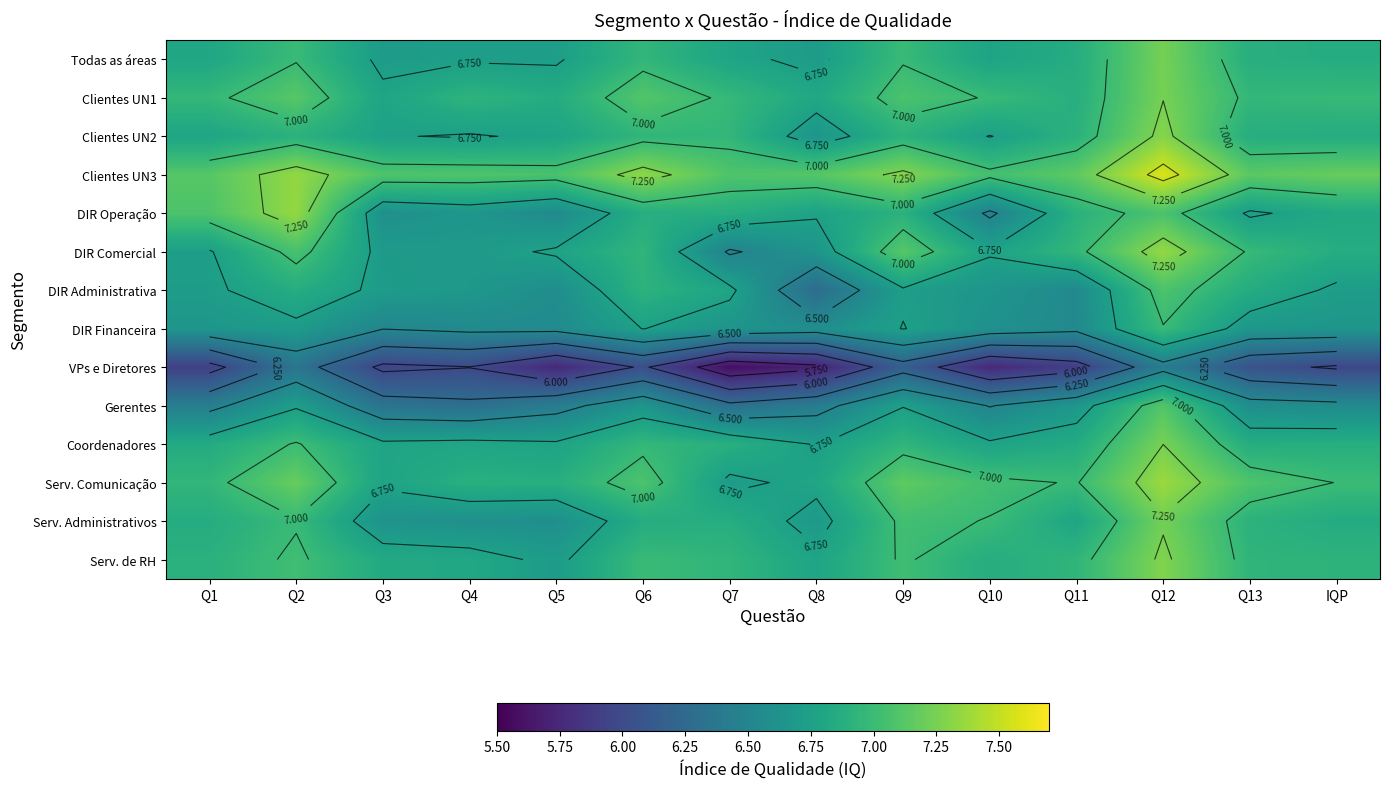

What is the total value across all series at Q4?

93.5